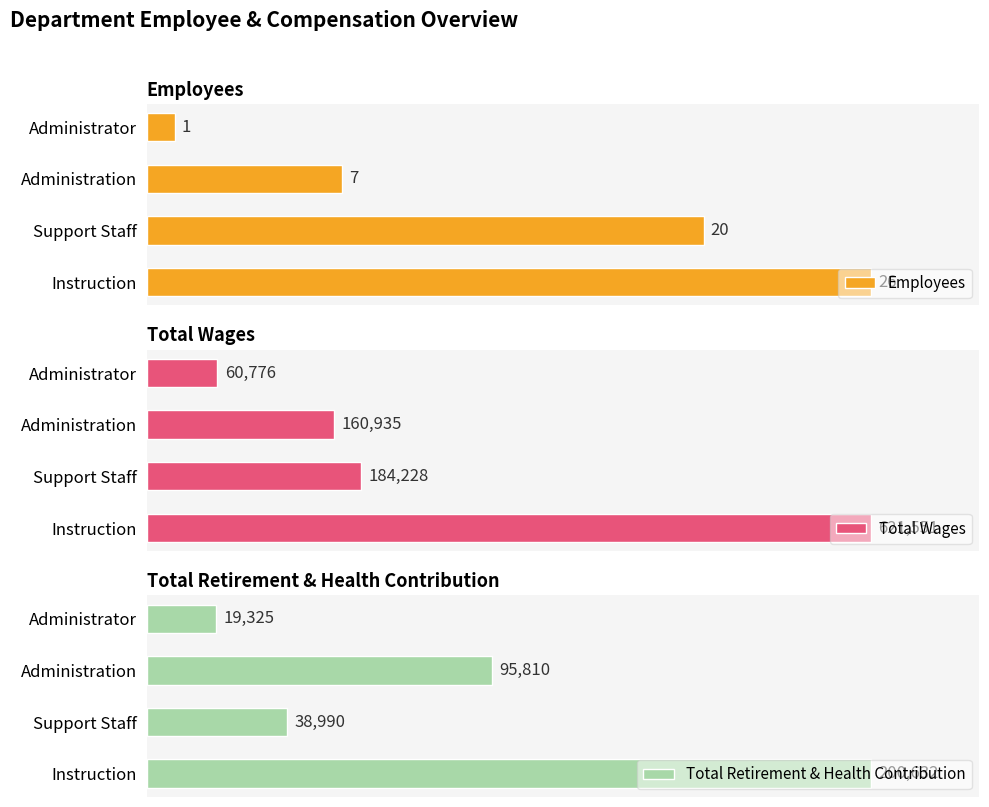

How many bars are there in total?

12